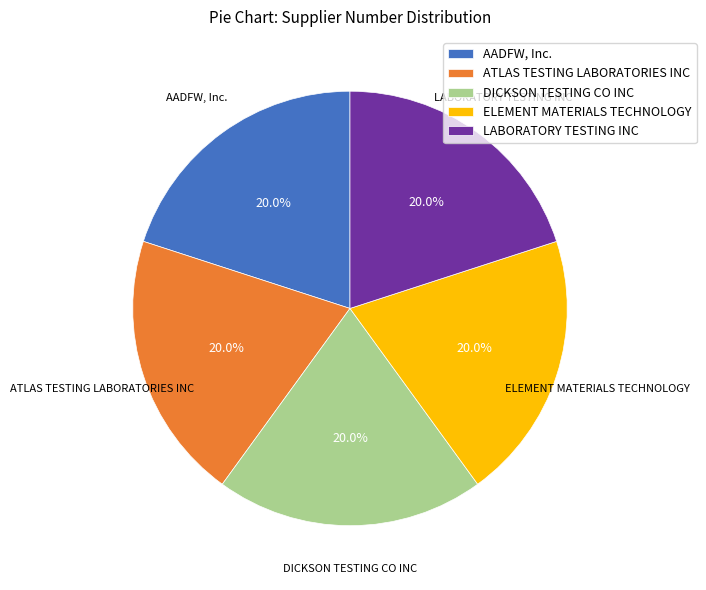

Is there any slice that represents more than half of the pie?

No